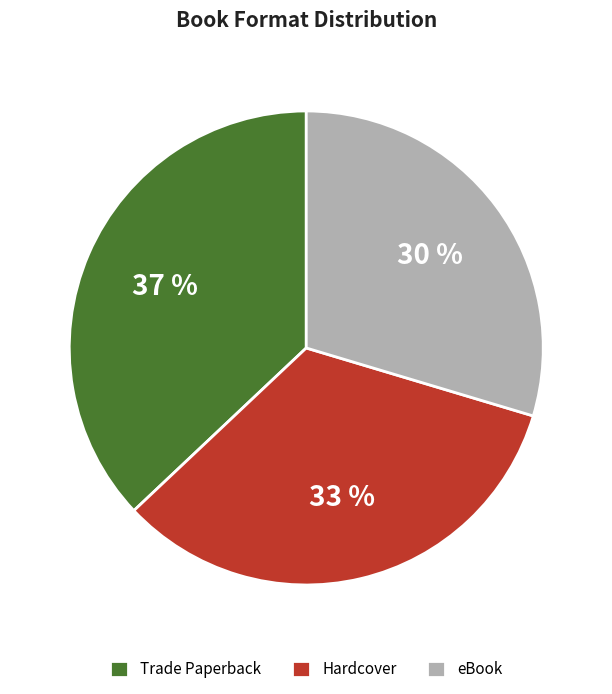

Is it true that eBook is 30% of the pie?

True